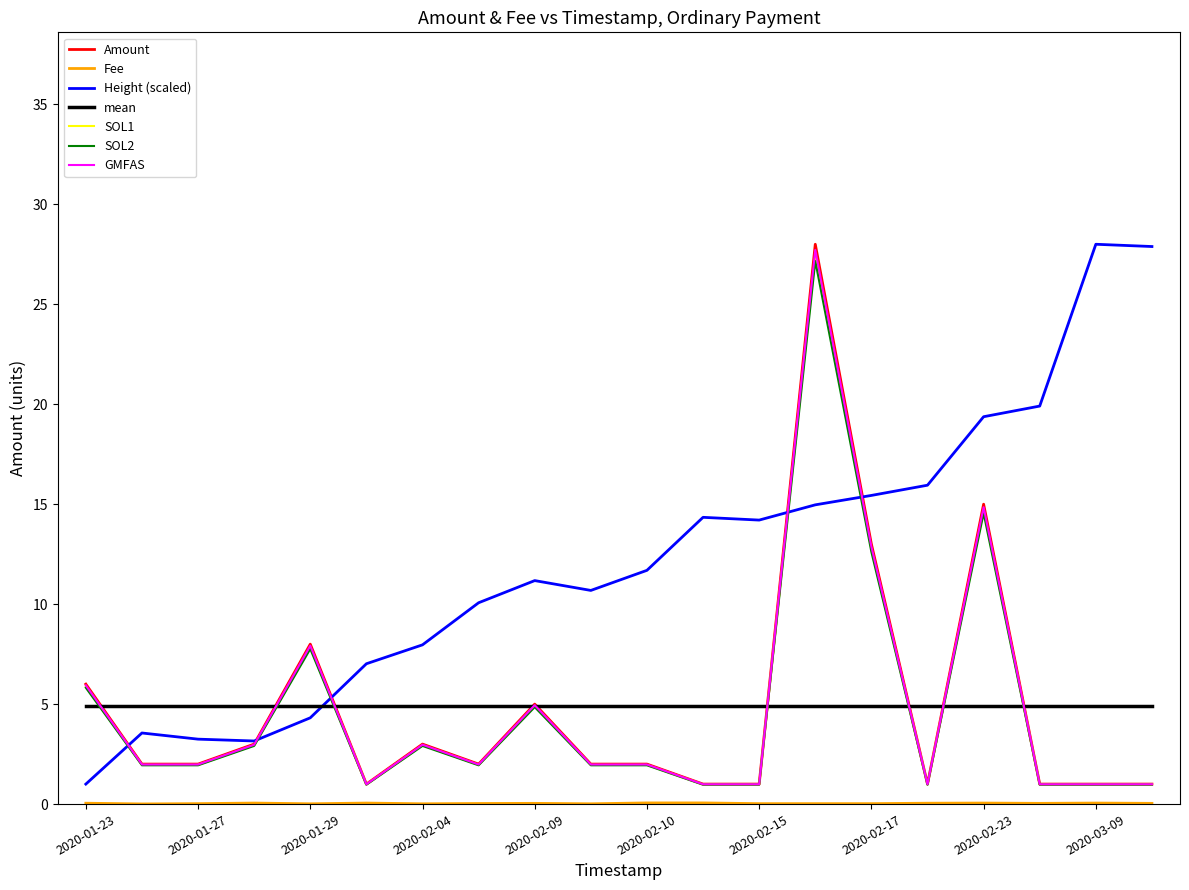

What is the highest value of the SOL2 series?

27.2